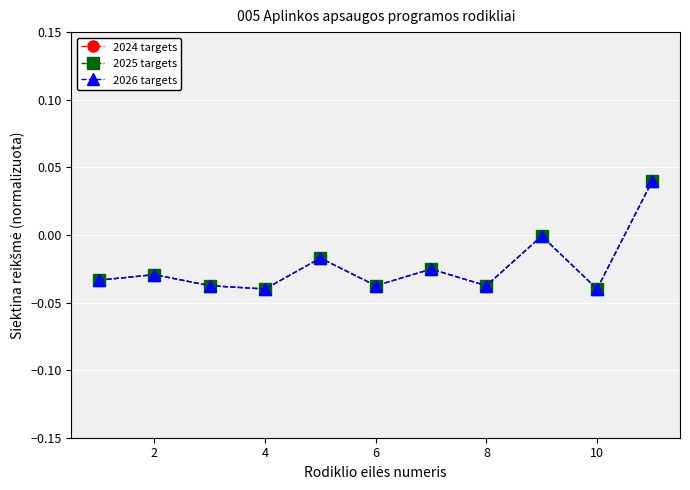

Does the chart have visible grid lines?

Yes